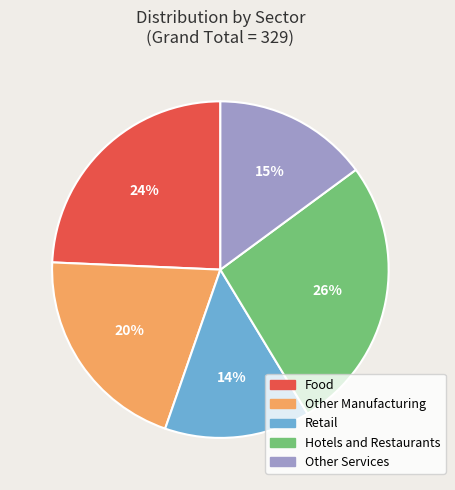

To the nearest percent, what is the combined percentage of Other Services and Retail?

29%